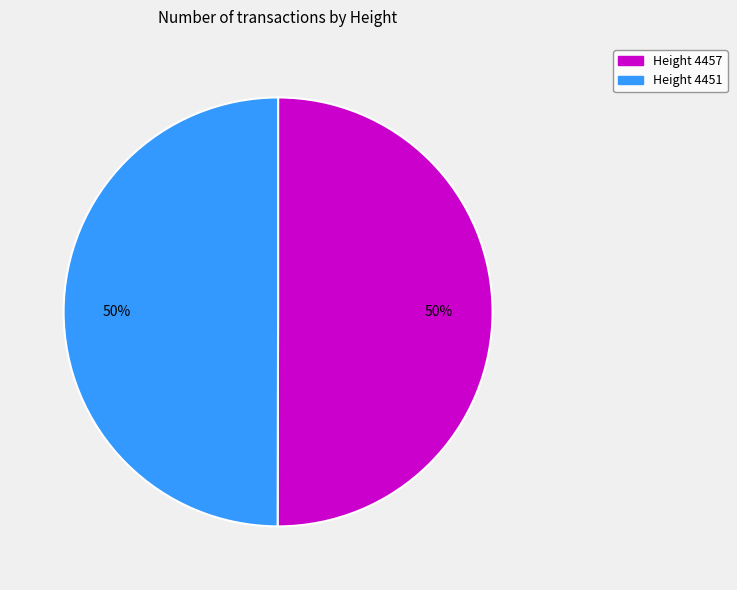

To the nearest percent, what is the average slice percentage?

50%